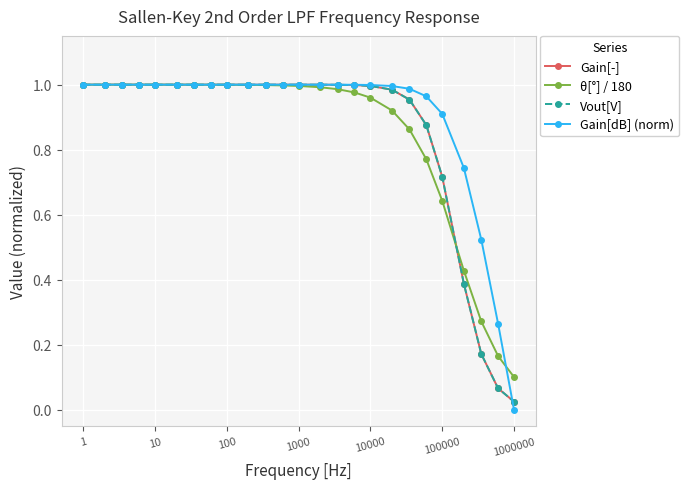

Does the chart have visible grid lines?

Yes